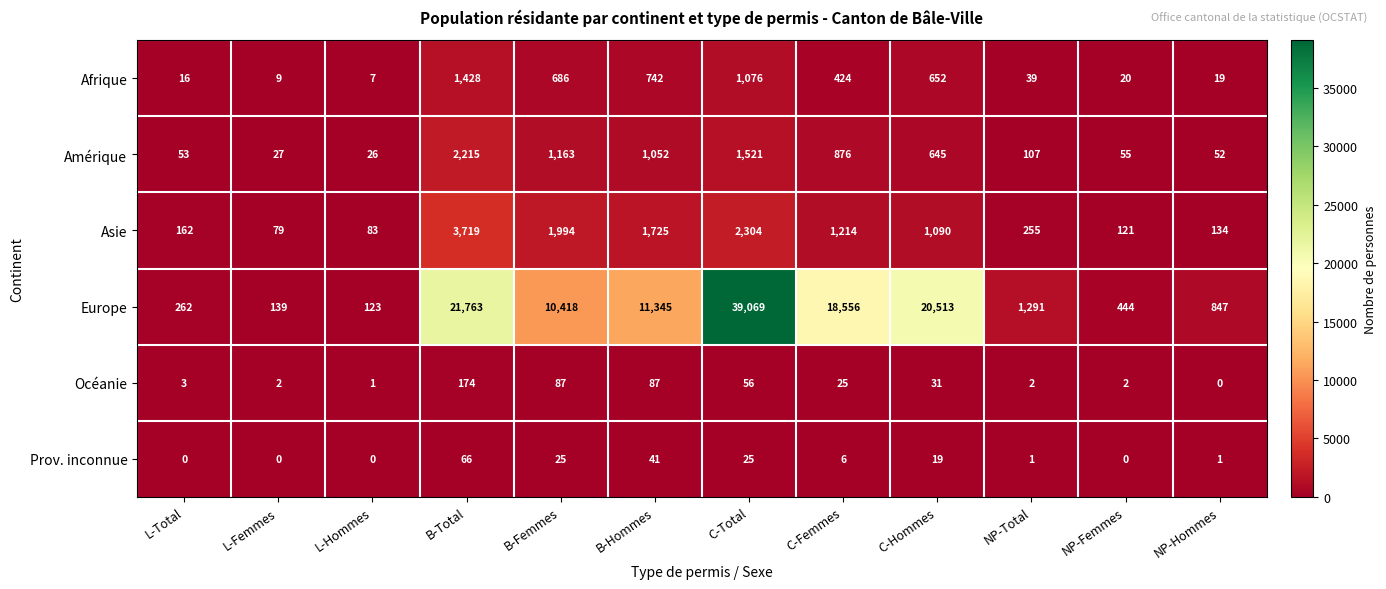

Between L-Femmes and NP-Total, which series saw the biggest shift?

Europe